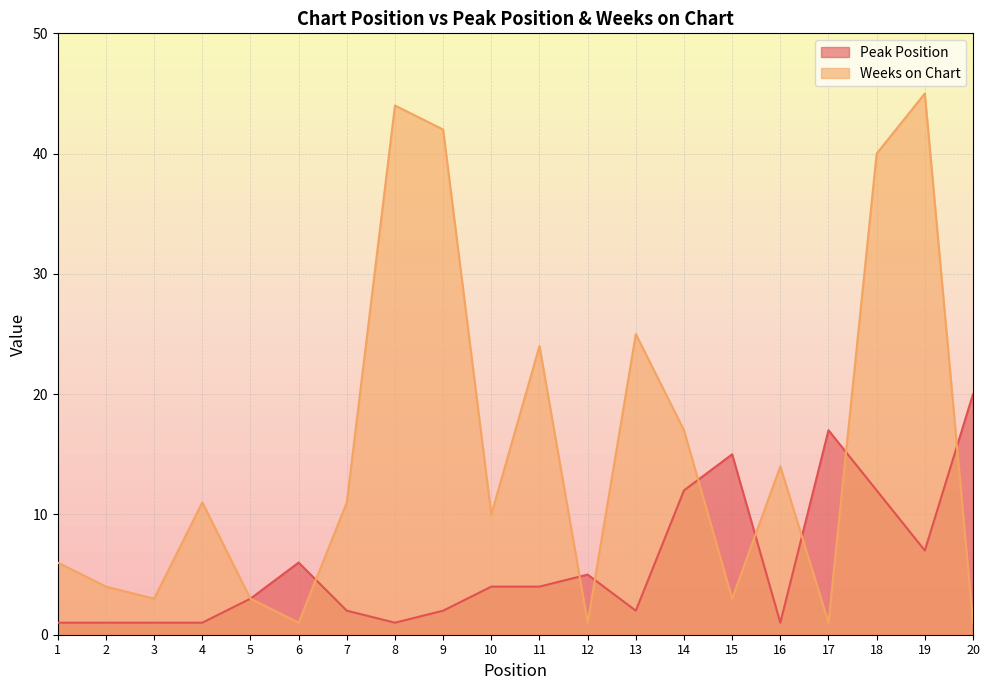

Where do Peak Position and Weeks on Chart first cross each other?

6 and 7